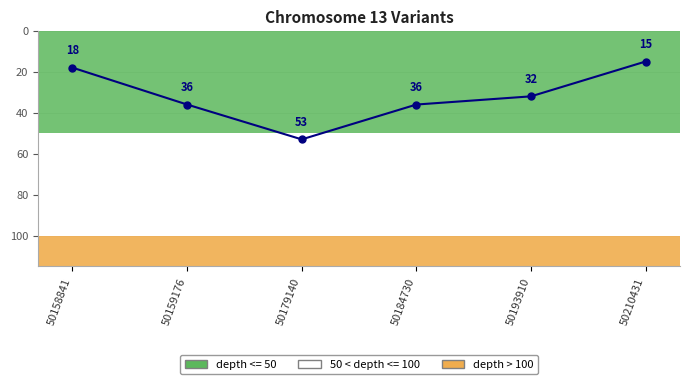

How many series are shown in this chart?

1